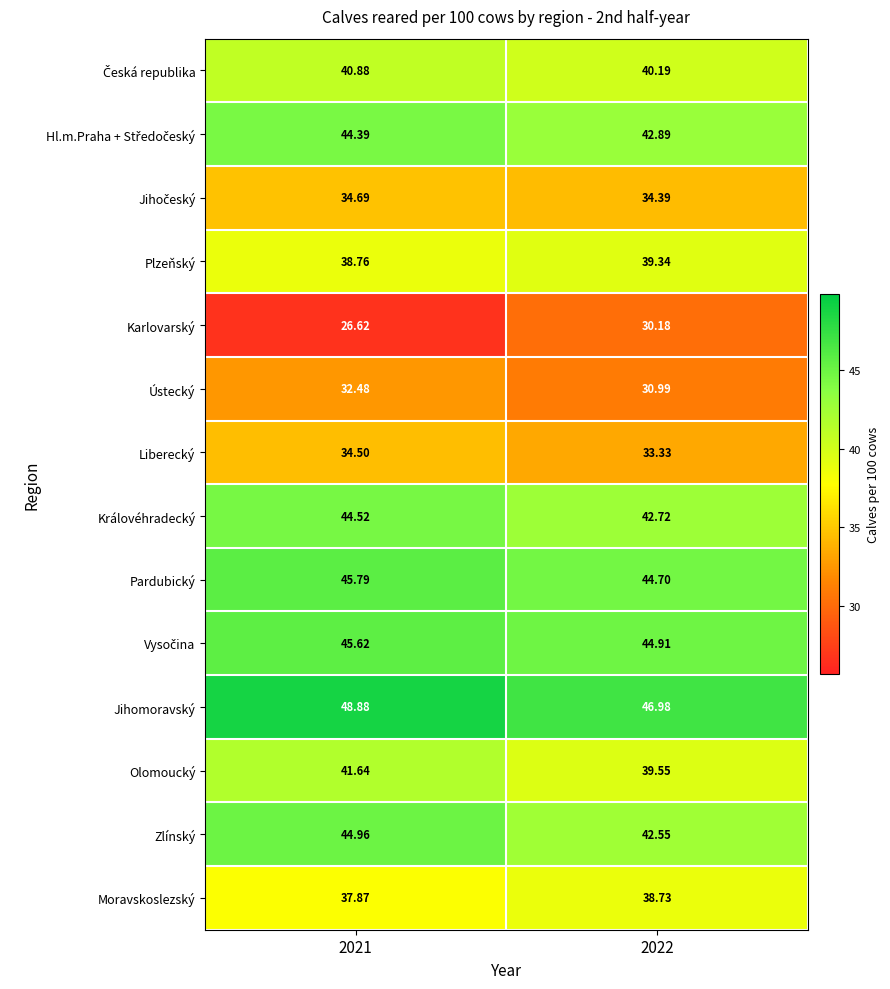

Which series has the widest spread of values?

Karlovarský